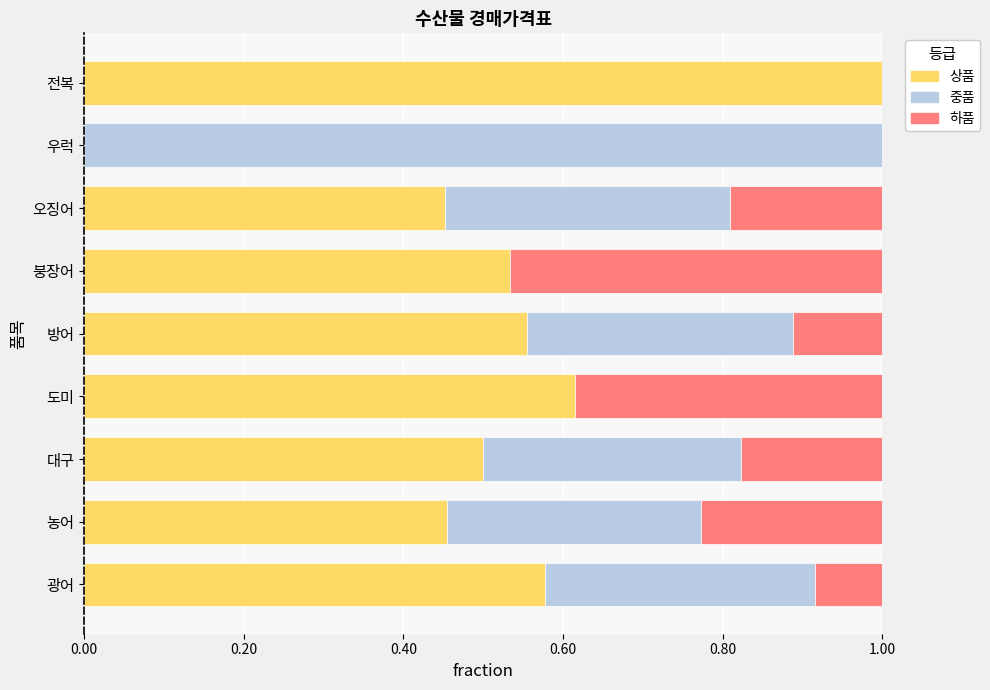

What is the highest value of the 상품 series?

1.0